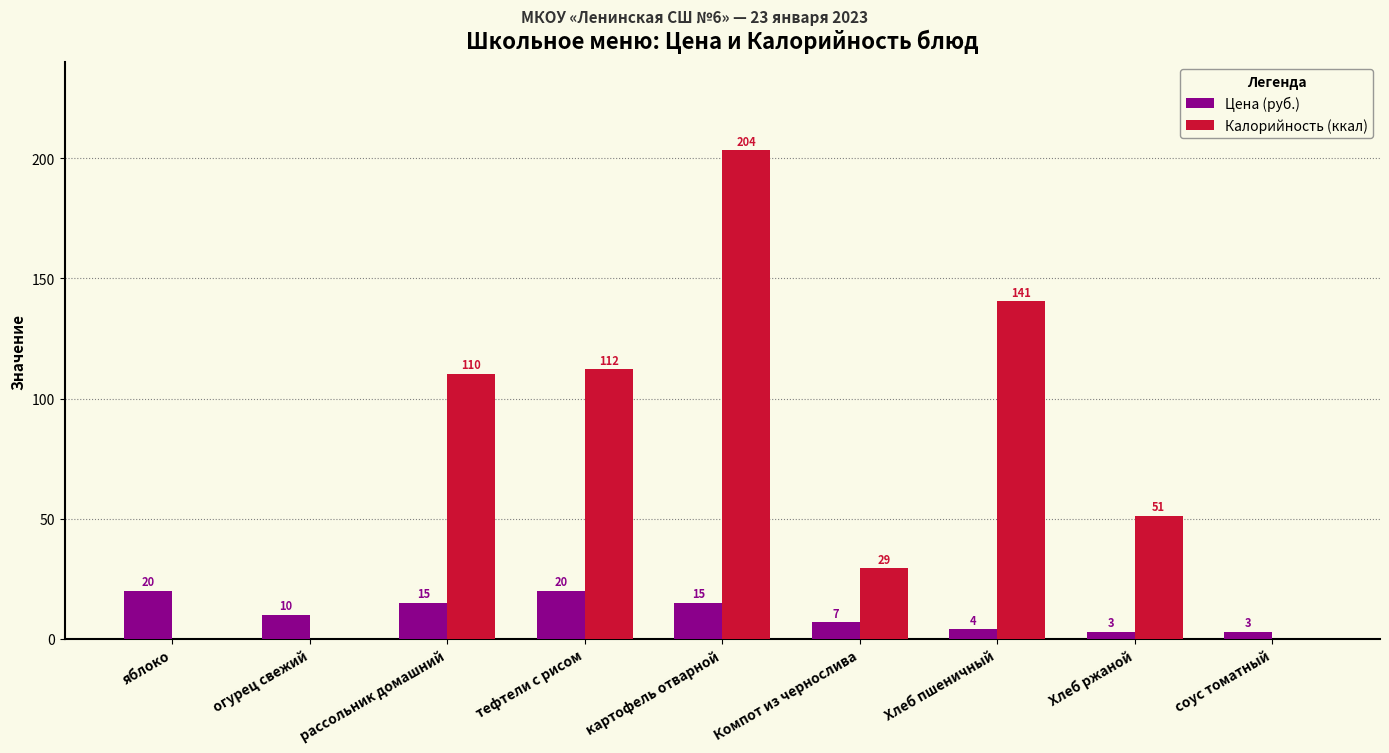

At which category is the sum across all series the highest?

картофель отварной